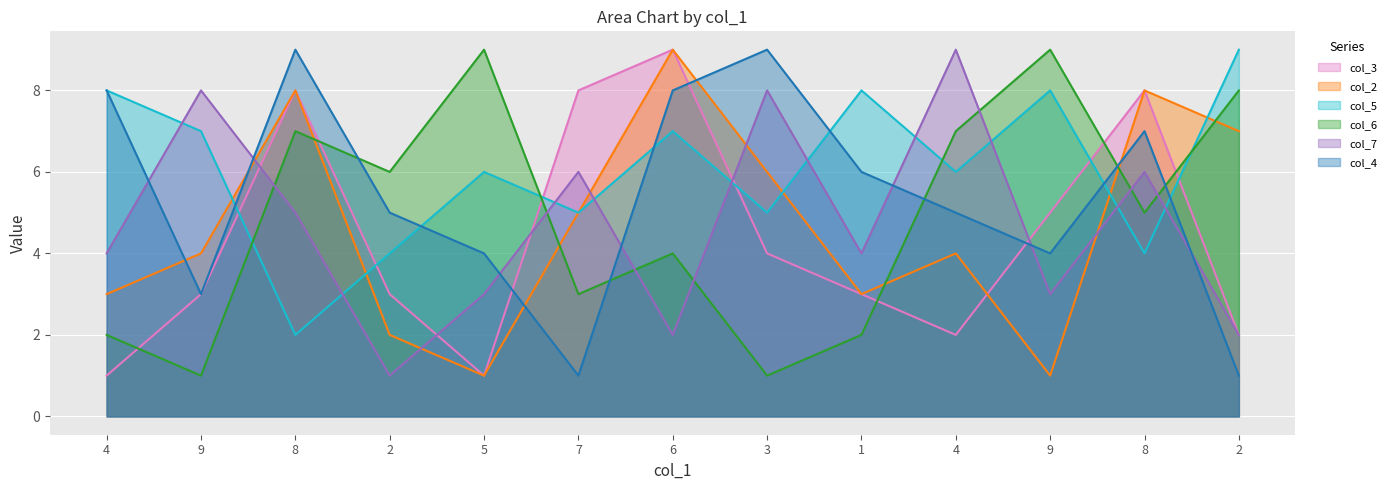

What is the sum of the col_2 values at 4 and 2?

5